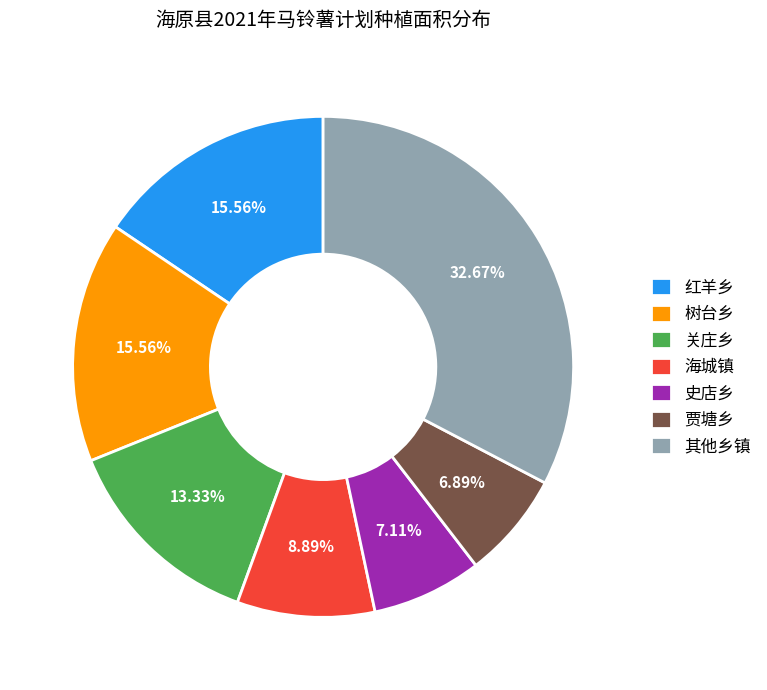

How many segments does this pie chart have?

7